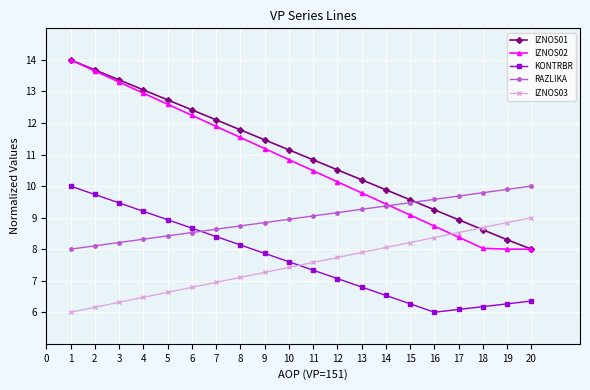

Which series ends up on top after the final intersection of IZNOS03 and IZNOS02?

IZNOS03